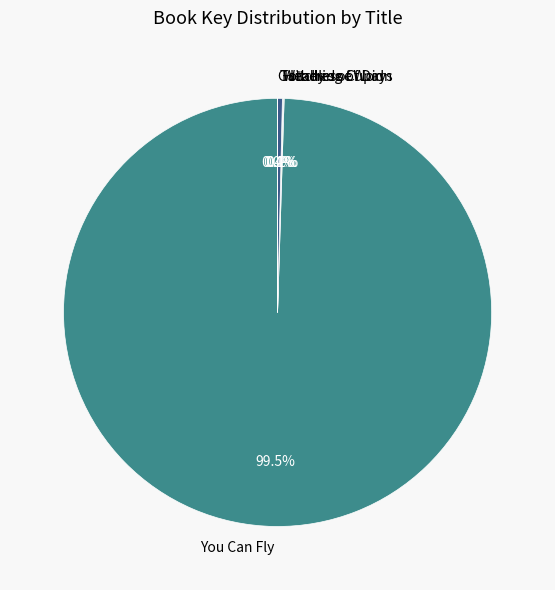

What is the majority slice?

You Can Fly